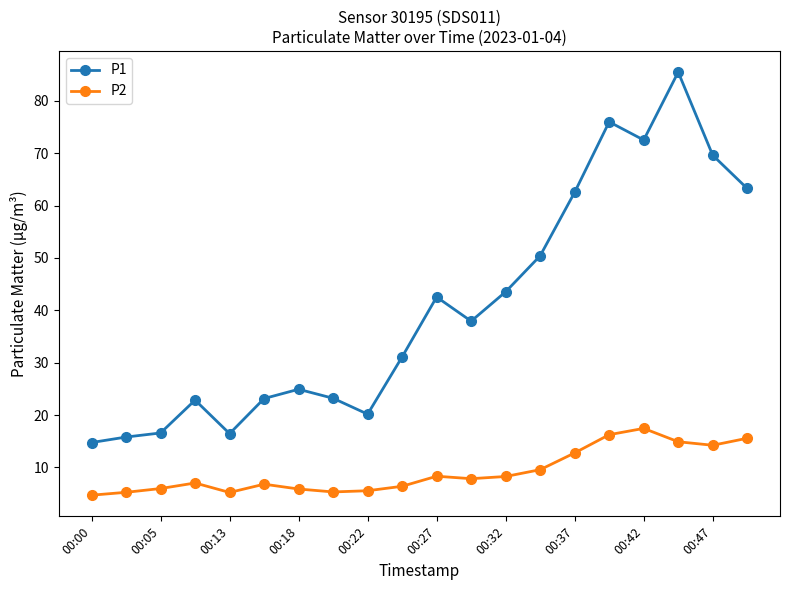

Which series has the largest range (max minus min)?

P1